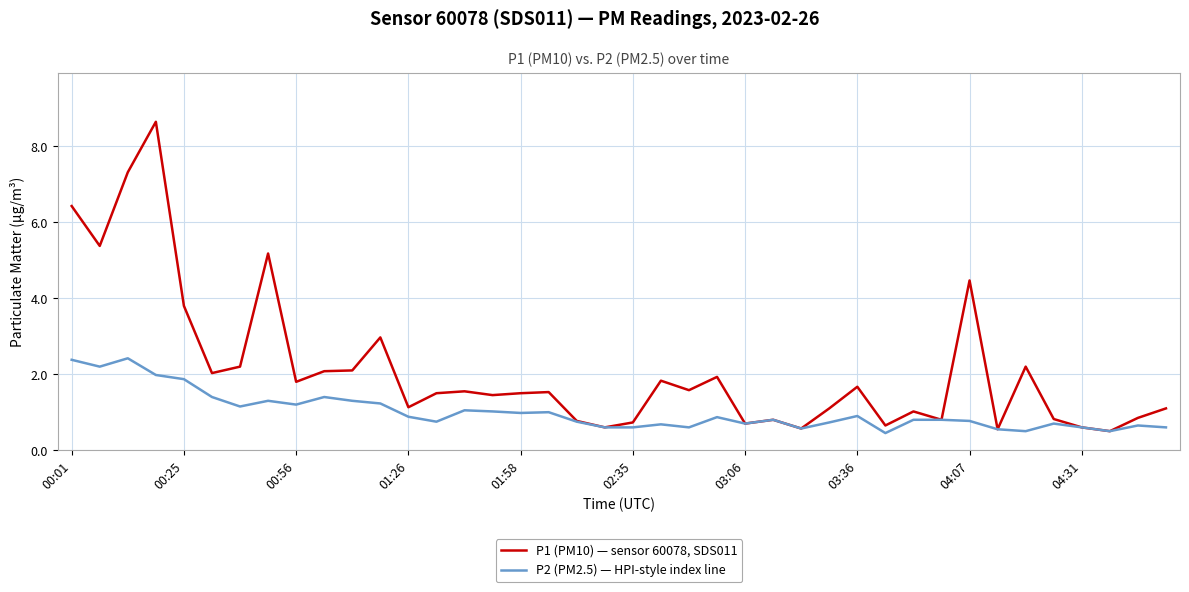

Which series has the largest total across all categories?

P1 (PM10) — sensor 60078, SDS011